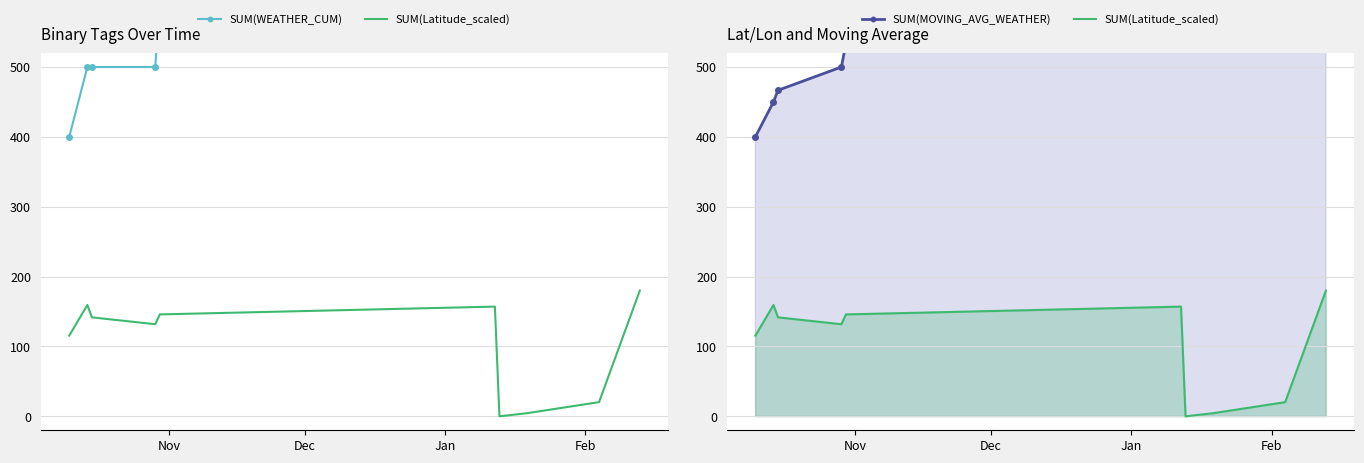

What is the sum of all SUM(MOVING_AVG_WEATHER) values?

5916.7